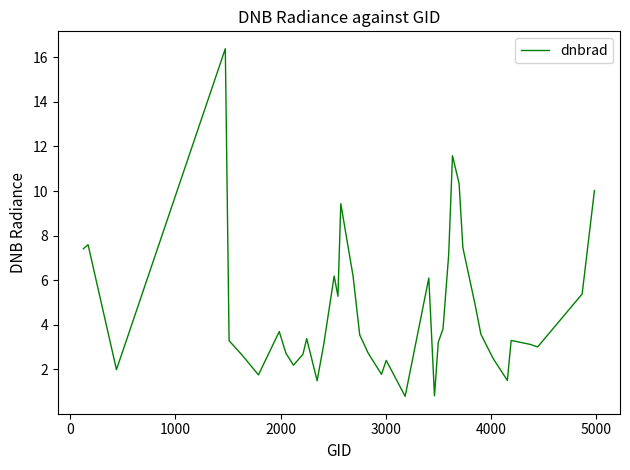

What is the greatest value displayed?

16.4